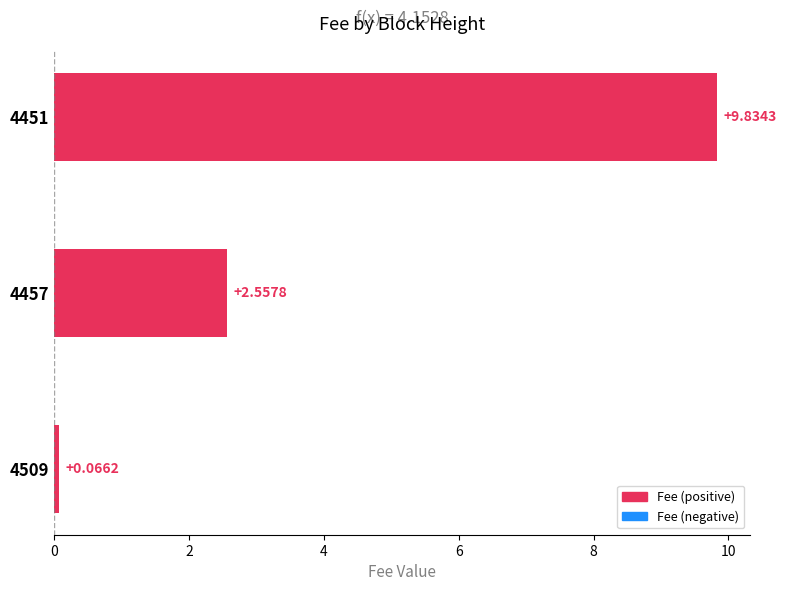

Which has a higher value, 4509 or 4457?

4457